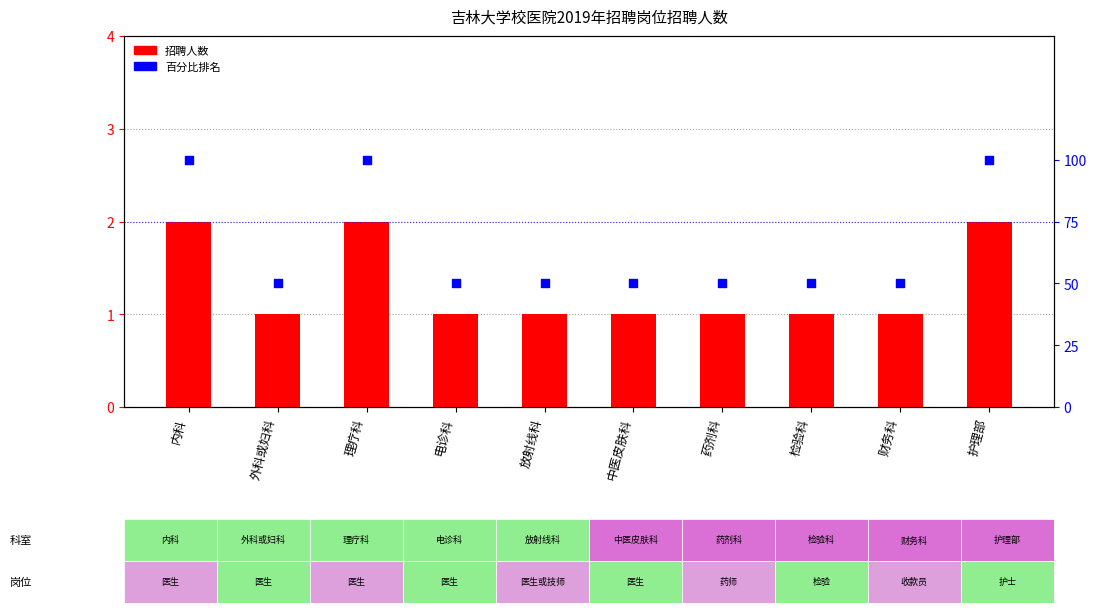

At how many categories does at least one series exceed 14?

10